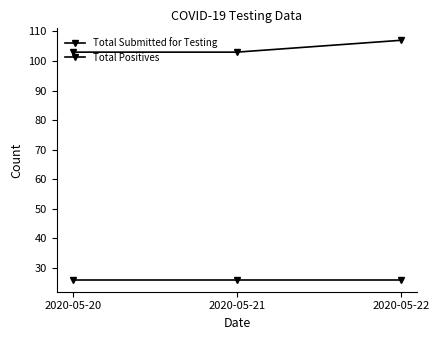

How many lines are shown in the chart?

2